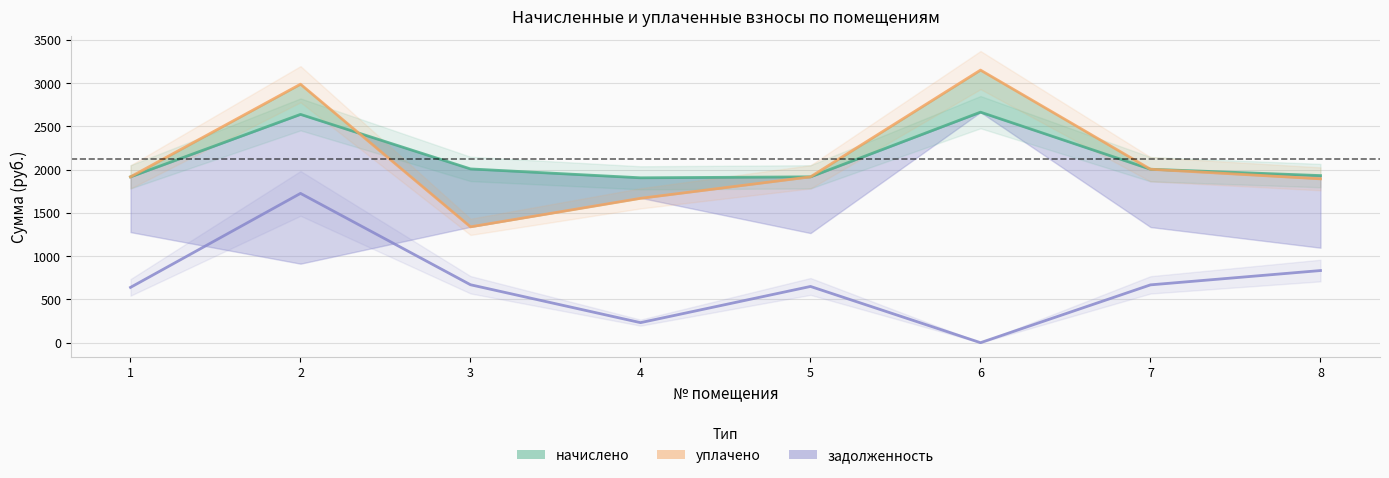

Which series has the largest total across all categories?

начислено